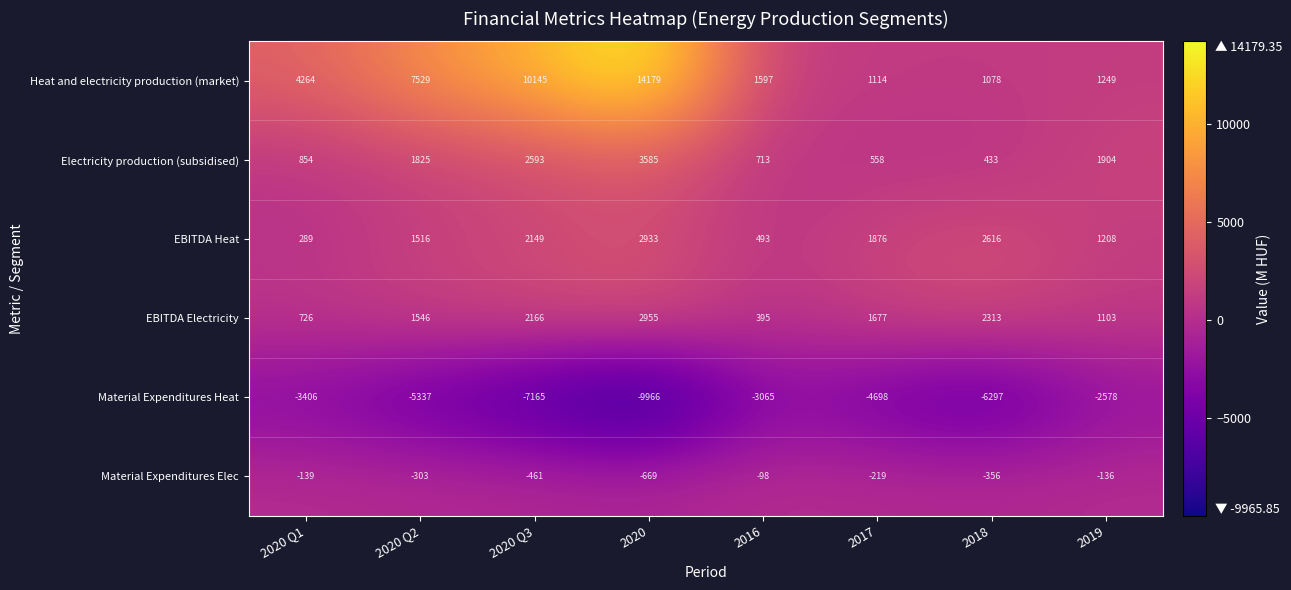

What is the difference between the maximum and minimum values in the Electricity production (subsidised) series?

3152